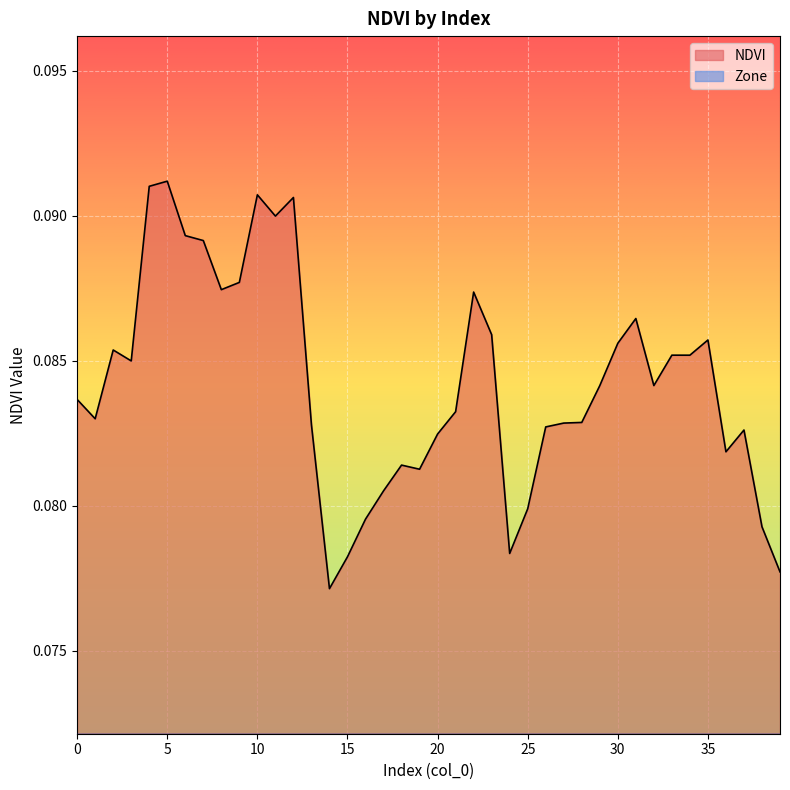

Which series has the largest range (max minus min)?

NDVI